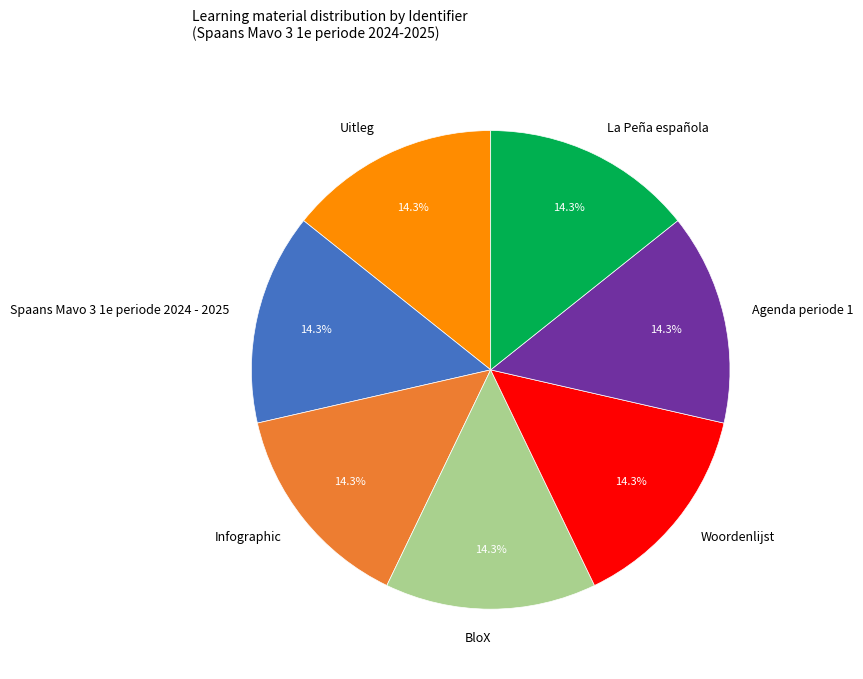

Is it true that La Peña española is 4% of the pie?

False